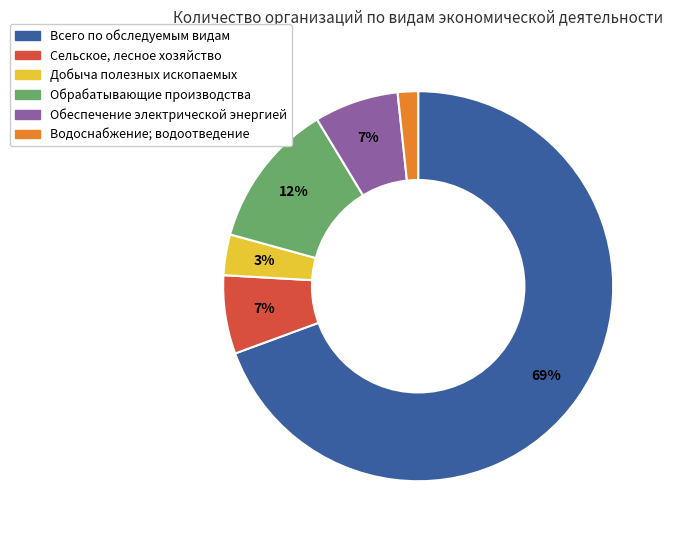

Do Обеспечение электрической энергией and Добыча полезных ископаемых together represent more than half of the pie?

No